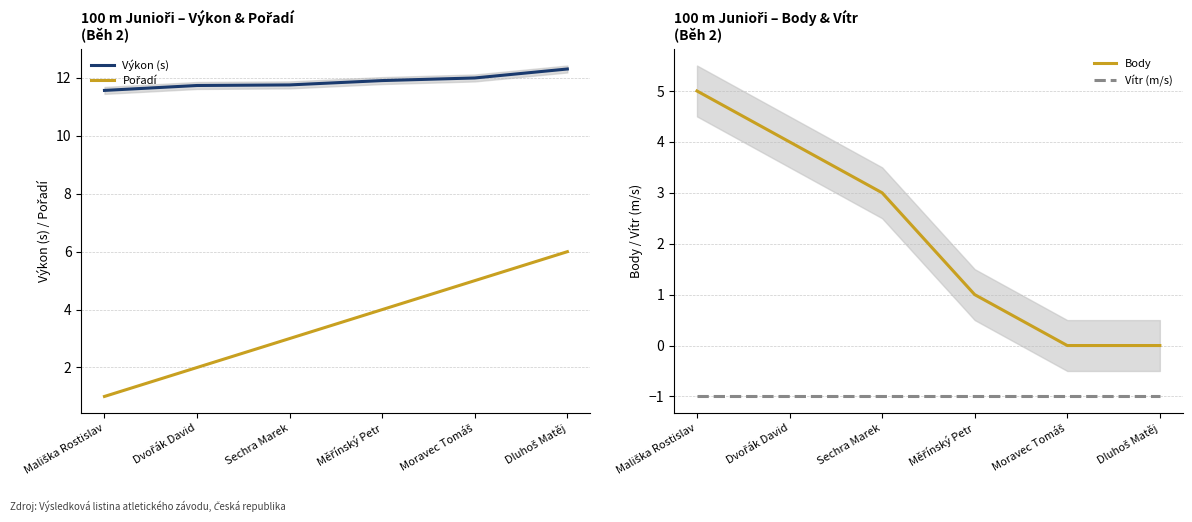

What value does the Výkon (s) series have at Moravec Tomáš?

12.0